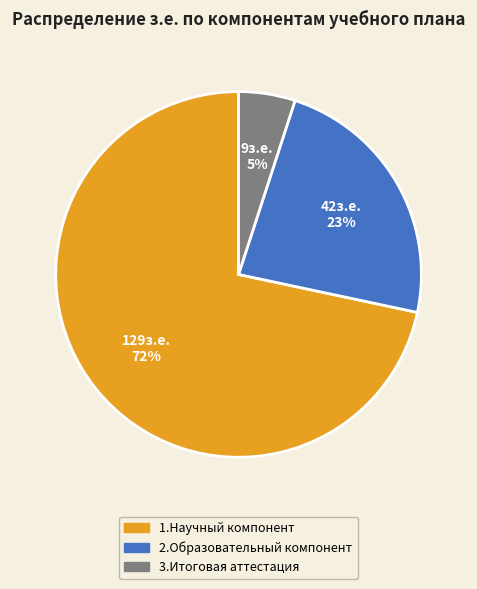

What is the largest slice in the pie chart?

1.Научный компонент